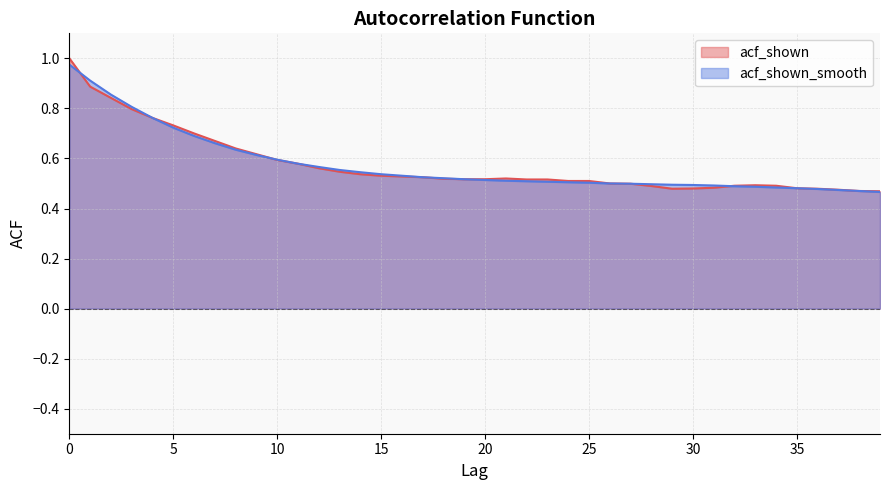

Which series has the largest total across all categories?

acf_shown_smooth